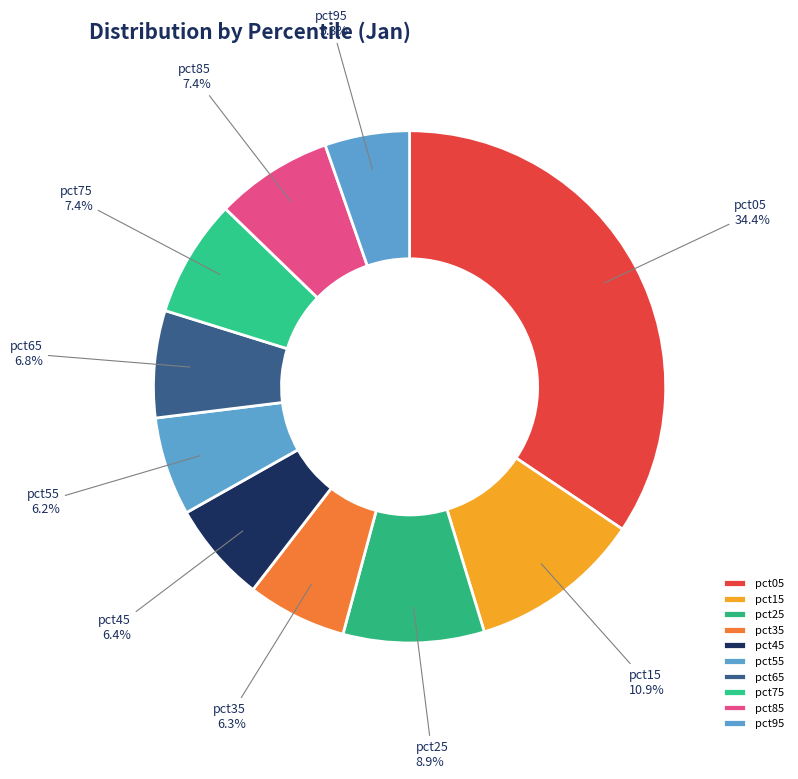

Which slice is the largest?

pct05